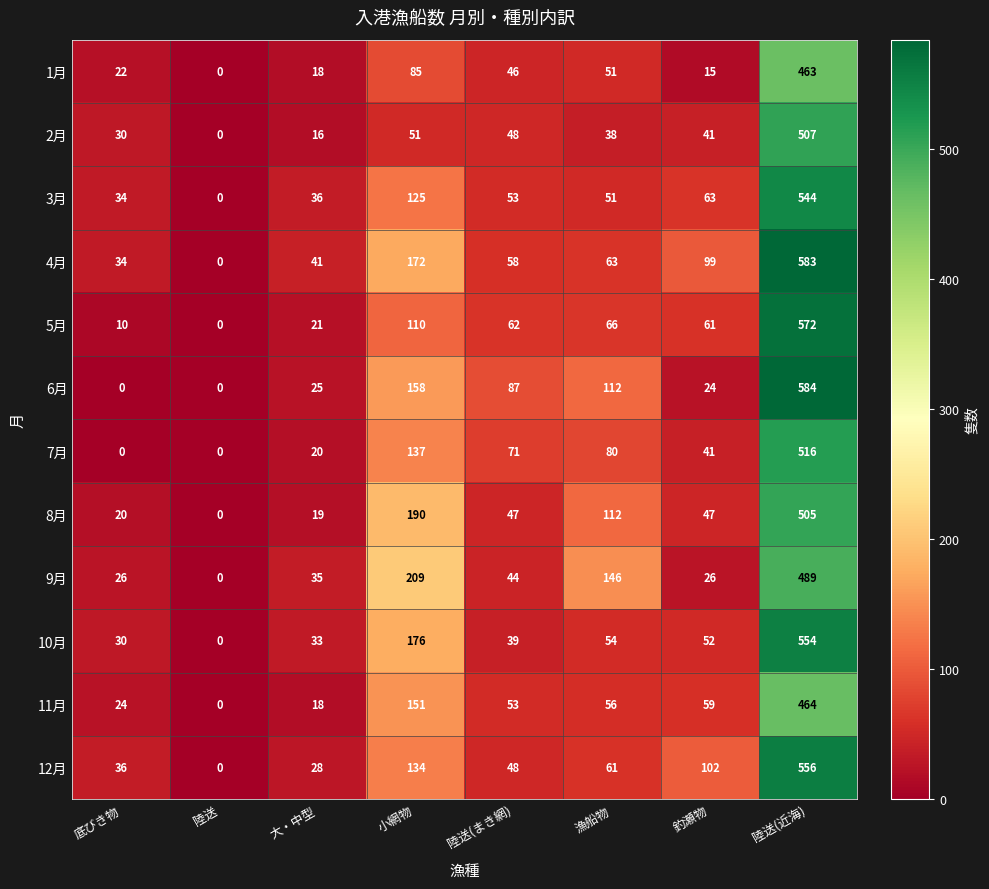

Between 大・中型 and 漁船物, which series saw the biggest shift?

9月